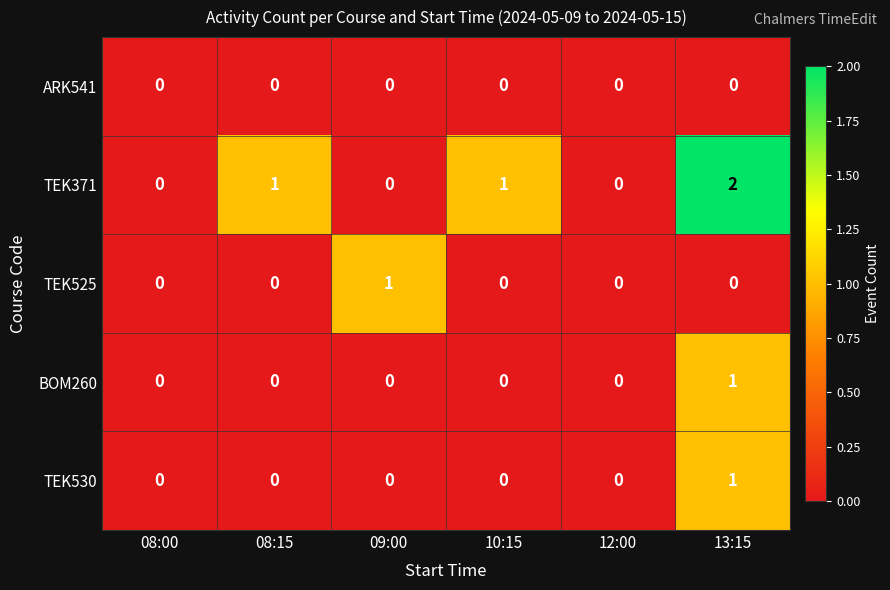

Reading right to left, list all the values displayed in this chart.

ARK541: 0	0	0	0	0	0
TEK371: 2	0	1	0	1	0
TEK525: 0	0	0	1	0	0
BOM260: 1	0	0	0	0	0
TEK530: 1	0	0	0	0	0